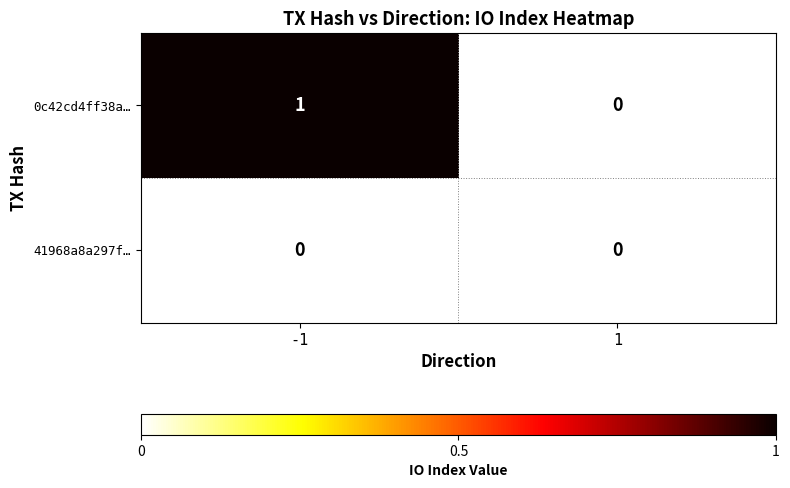

Rank the series by their average value, from highest to lowest.

0c42cd4ff38a…, 41968a8a297f…